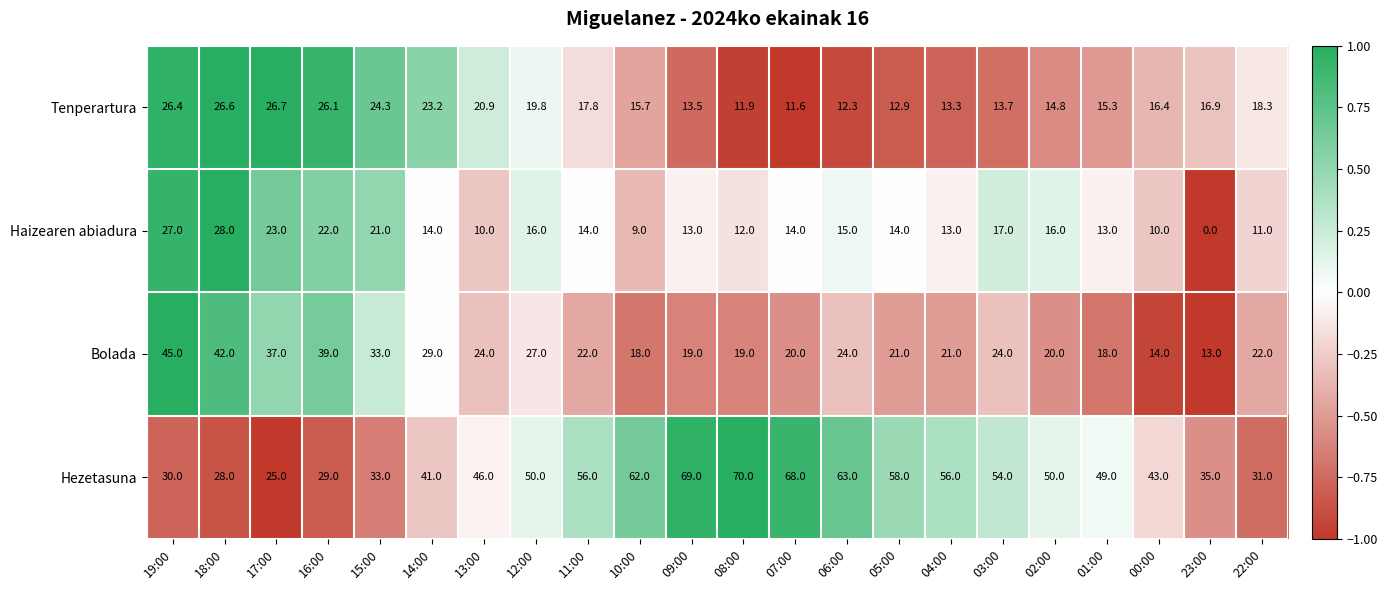

What is the difference between the second highest and second lowest values in the Haizearen abiadura series?

18.0